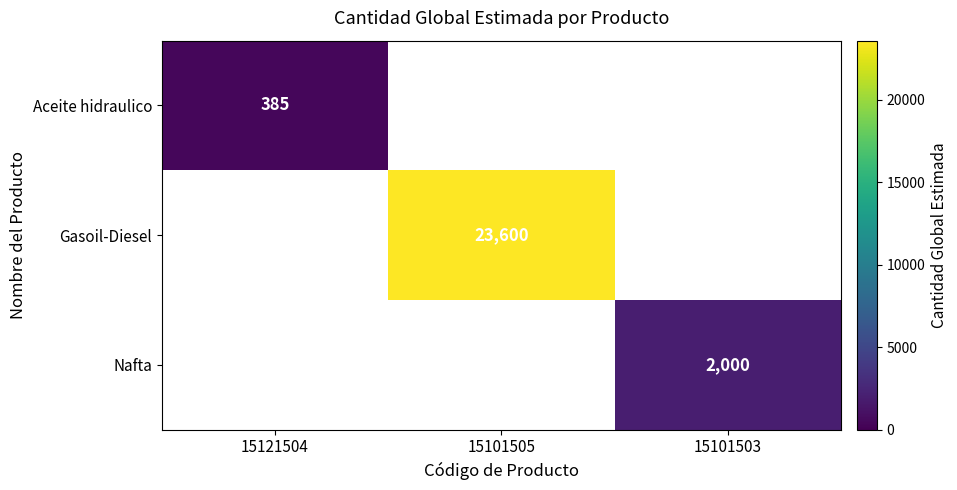

The value of Gasoil-Diesel at 15101505 is 5798. True or false?

False